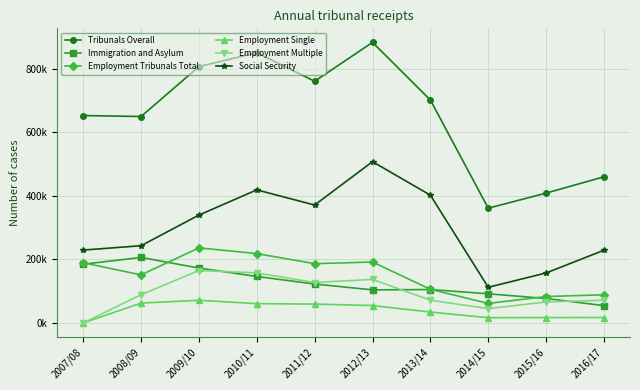

Reading left to right, transcribe all the data shown in this chart.

Tribunals Overall: 652179	649222	806236	849732	760020	882404	701075	360842	408266	459620
Immigration and Asylum: 184683	205891	172649	146104	122371	103923	104996	91627	76920	54426
Employment Tribunals Total: 189303	151028	236103	218096	186331	191541	105803	61308	83031	88476
Employment Single: 0	62370	71280	60591	59247	54704	34219	16420	16935	17044
Employment Multiple: 0	88658	164823	157505	127084	136837	71584	44888	66096	71432
Social Security: 229123	242825	339213	418476	370797	507131	401896	112082	157145	228645